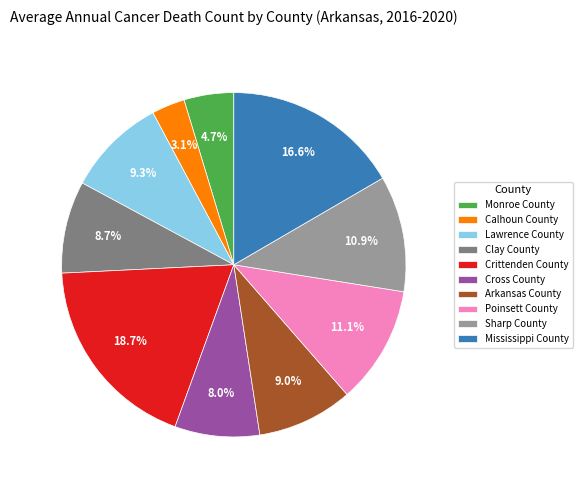

True or false: Lawrence County accounts for 1% of the total.

False